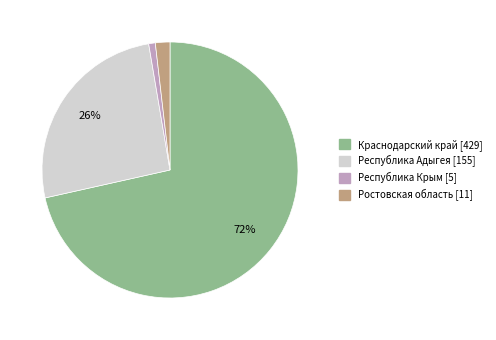

Which category has the biggest portion of the pie?

Краснодарский край